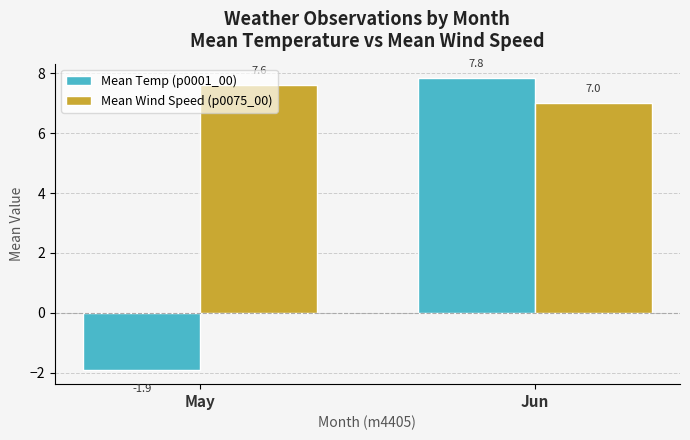

What is the value of the Mean Wind Speed (p0075_00) bar at the 2nd from the left?

7.0